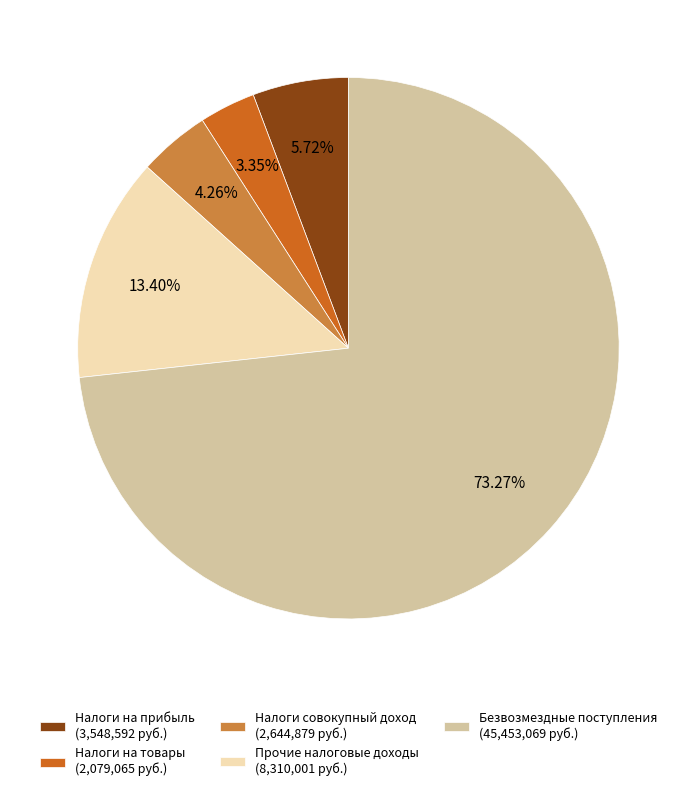

Combined, do Налоги на товары (2,079,065 руб.) and Безвозмездные поступления (45,453,069 руб.) account for over 50%?

Yes